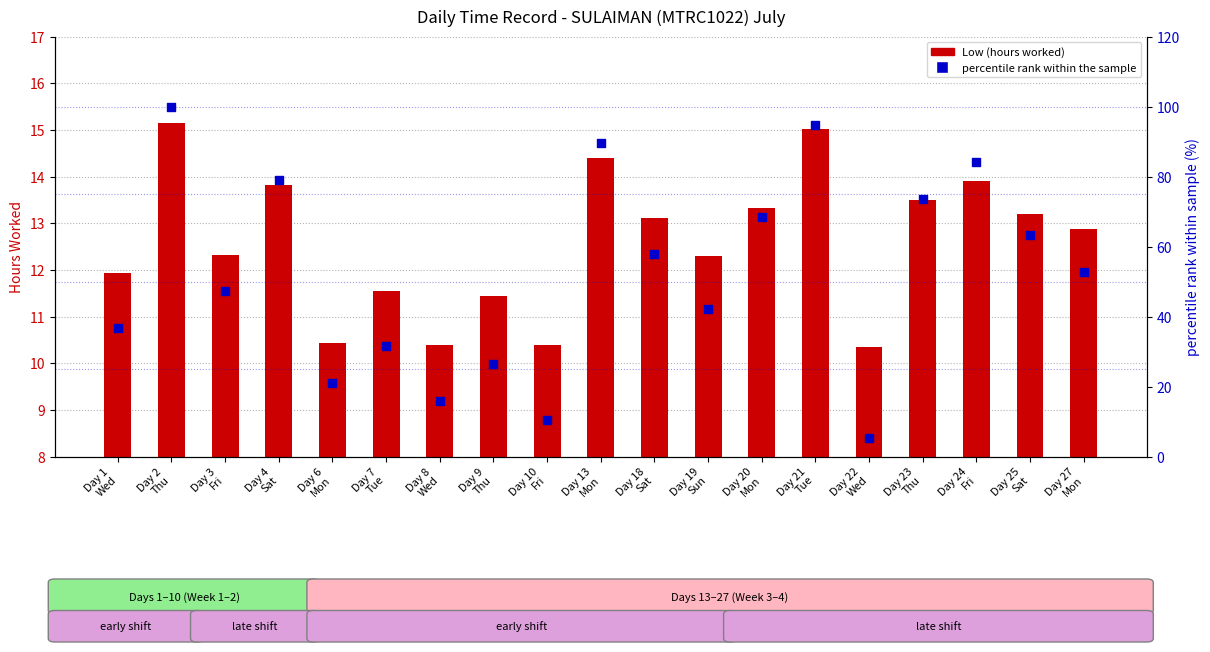

What is the total value across all series at Day 13
Mon?

103.9